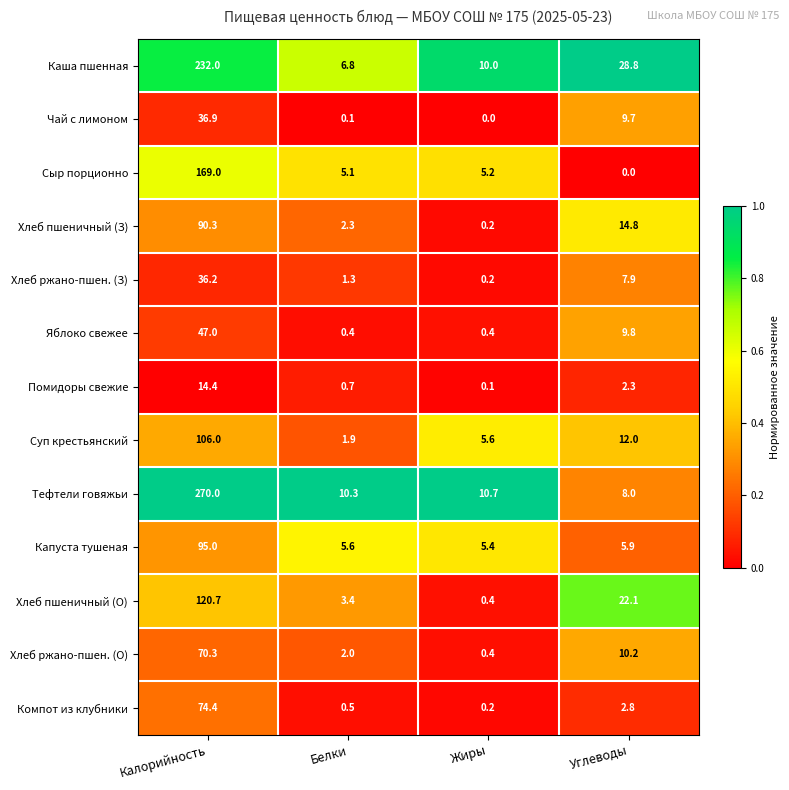

The value of Хлеб пшеничный (З) at Калорийность is 132.1. True or false?

False